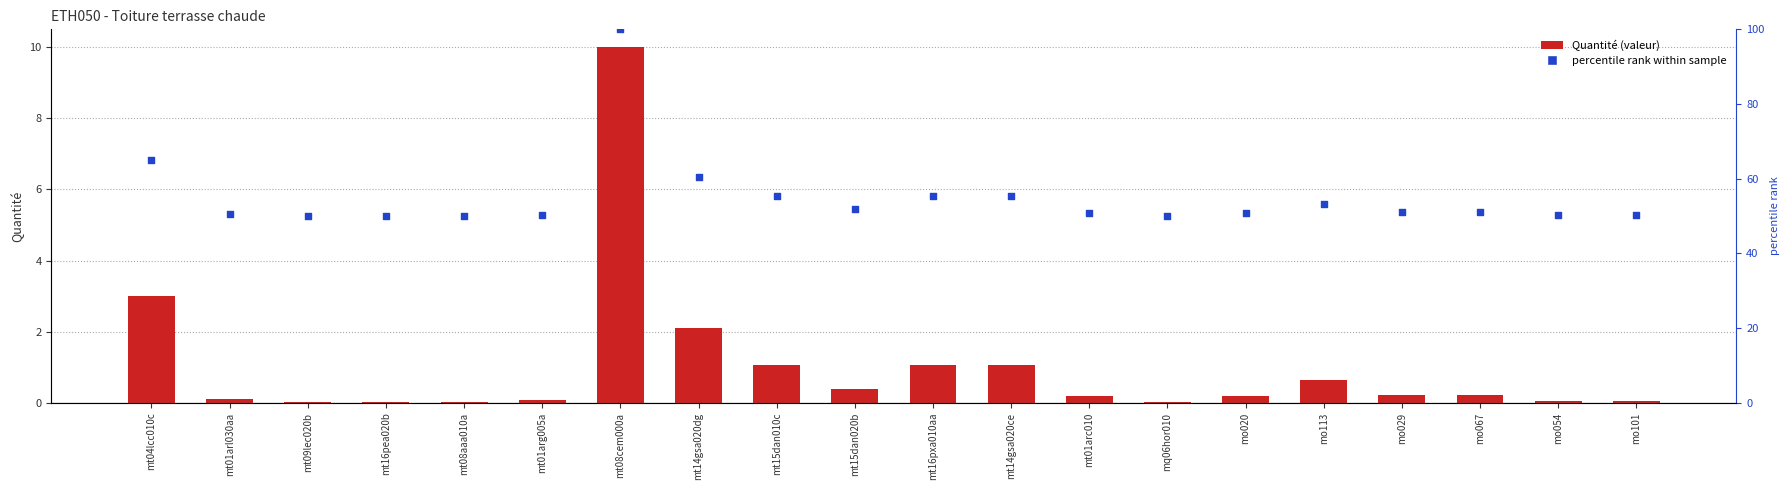

Which series has the widest spread of Y values?

percentile rank